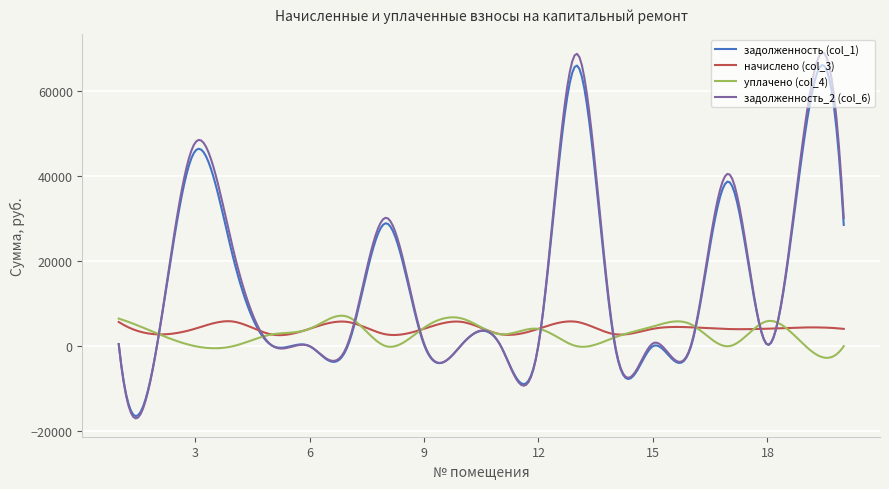

What is the highest value of the уплачено (col_4) series?

7150.4